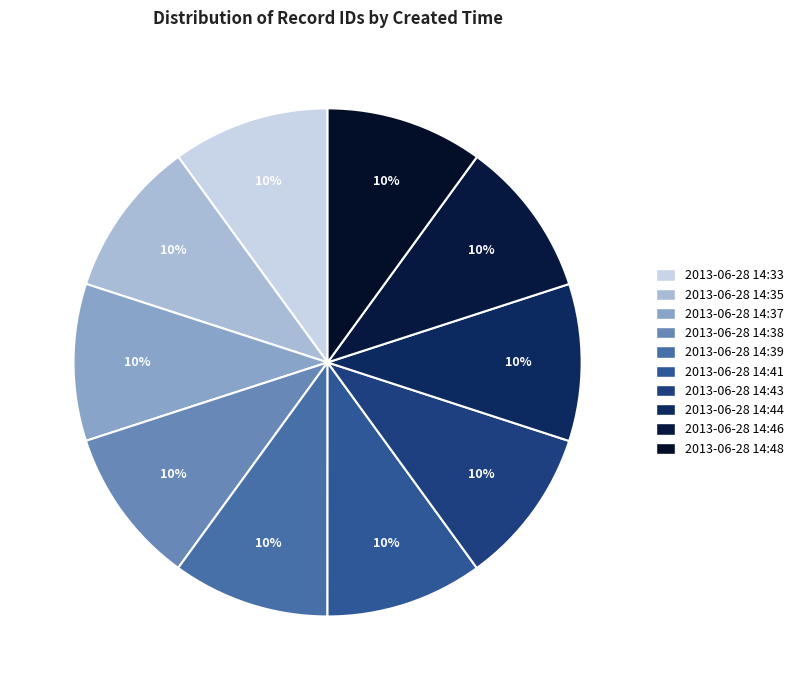

Count the number of slices in the pie.

10